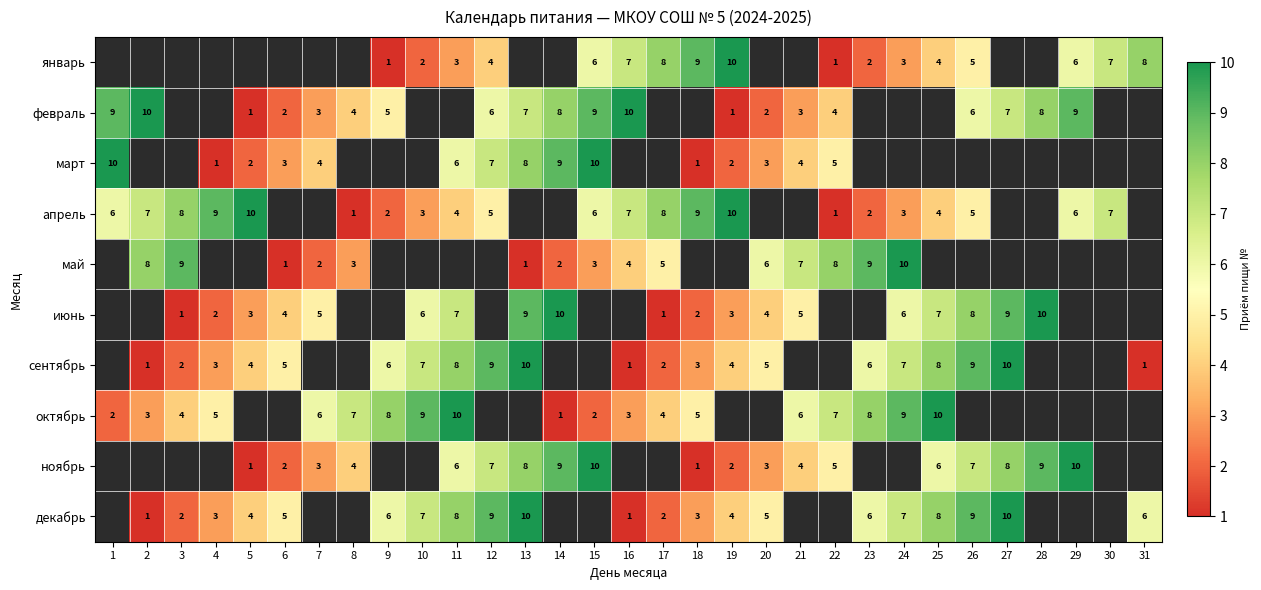

The value of июнь at 7 is 2.4. True or false?

False